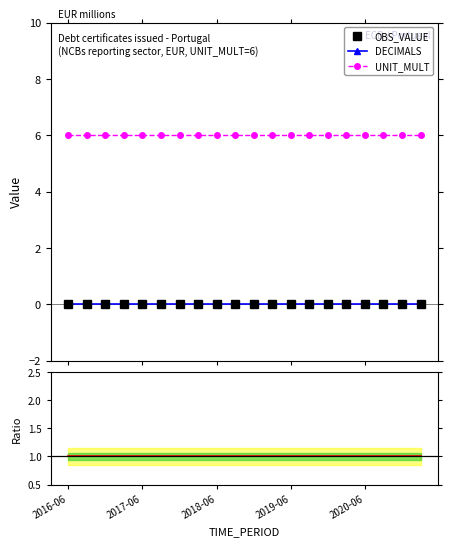

Reading left to right, transcribe all the data shown in this chart.

OBS_VALUE: 0	0	0	0	0	0	0	0	0	0	0	0	0	0	0	0	0	0	0	0
DECIMALS: 0	0	0	0	0	0	0	0	0	0	0	0	0	0	0	0	0	0	0	0
UNIT_MULT: 6	6	6	6	6	6	6	6	6	6	6	6	6	6	6	6	6	6	6	6
Ratio to ref: 1	1	1	1	1	1	1	1	1	1	1	1	1	1	1	1	1	1	1	1